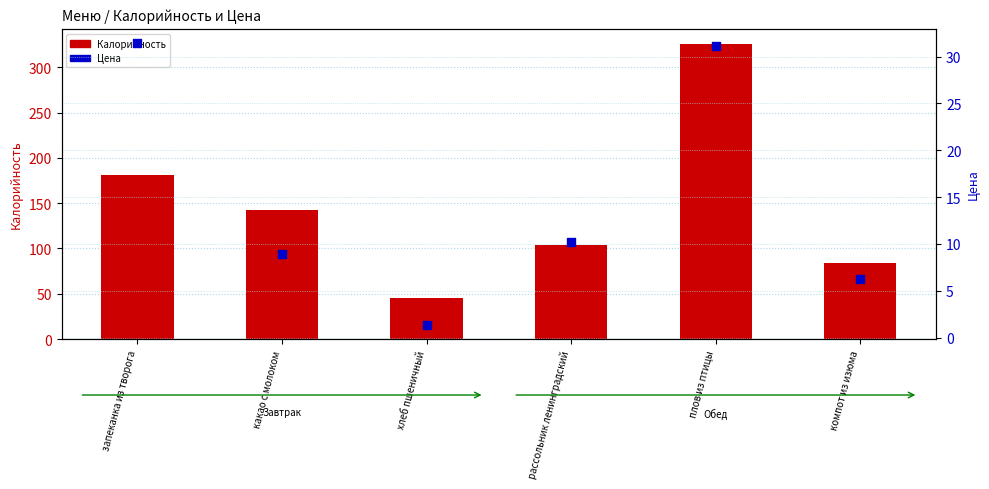

Which series contains the highest Y value?

Калорийность